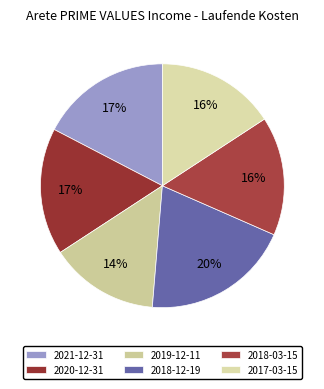

Rank the categories by value from highest to lowest.

2018-12-19, 2021-12-31, 2020-12-31, 2018-03-15, 2017-03-15, 2019-12-11